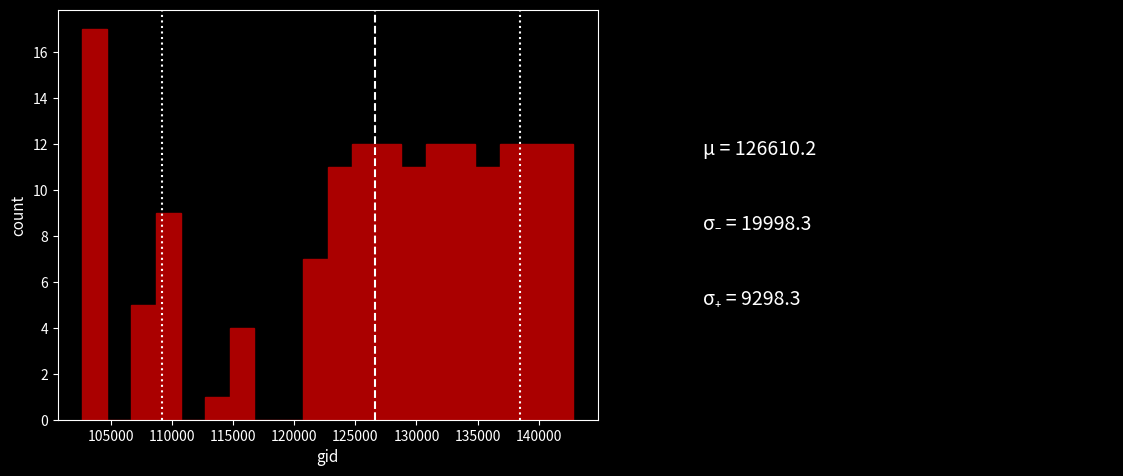

Reading left to right, list every bar in this chart as the range it spans on the x-axis followed by its height. Neither the bar edges nor the heights are printed on the chart, so give them approximately, as read against the axes.

102500 to 104500: 17
104500 to 106500: 0
106500 to 108500: 5
108500 to 110500: 9
110500 to 112500: 0
112500 to 114500: 1
114500 to 116500: 4
116500 to 118500: 0
118500 to 120500: 0
120500 to 122500: 7
122500 to 125000: 11
125000 to 127000: 12
127000 to 129000: 12
129000 to 131000: 11
131000 to 133000: 12
133000 to 135000: 12
135000 to 137000: 11
137000 to 139000: 12
139000 to 141000: 12
141000 to 143000: 12